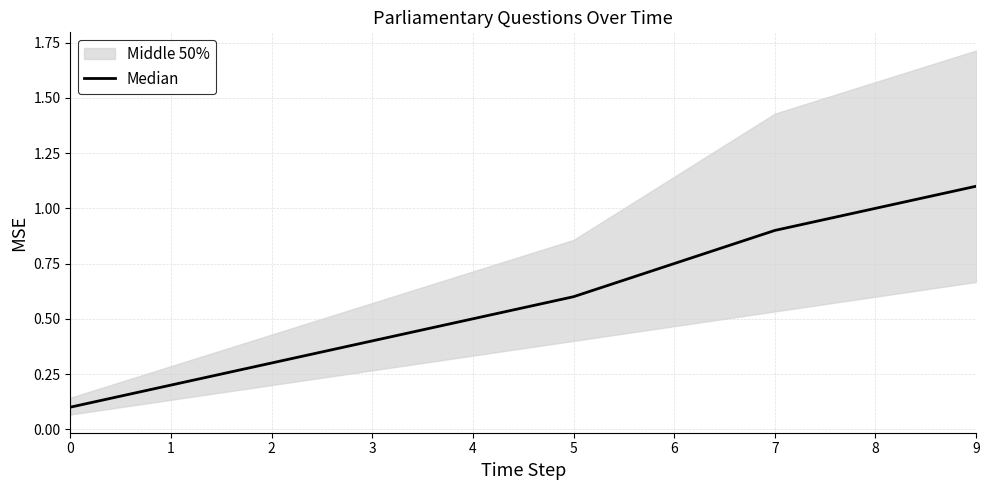

True or false: there are more than 0 points higher than both neighbors.

False